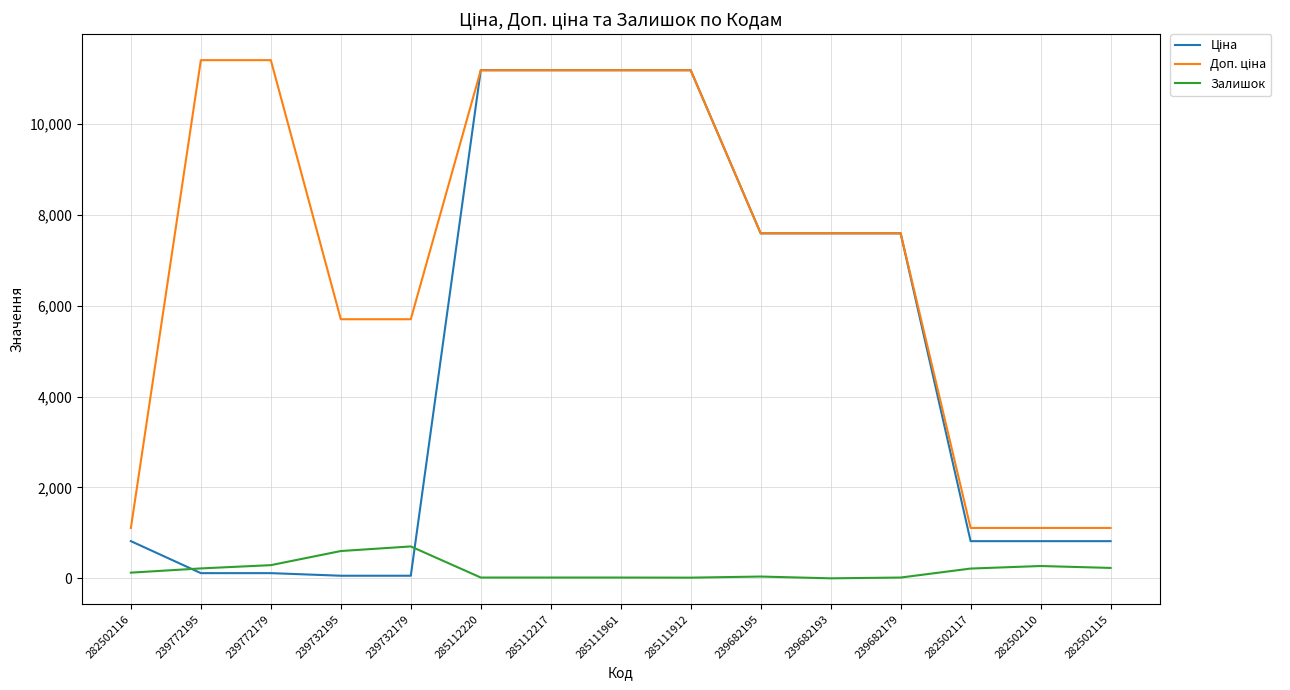

What is the greatest value displayed?

11410.0